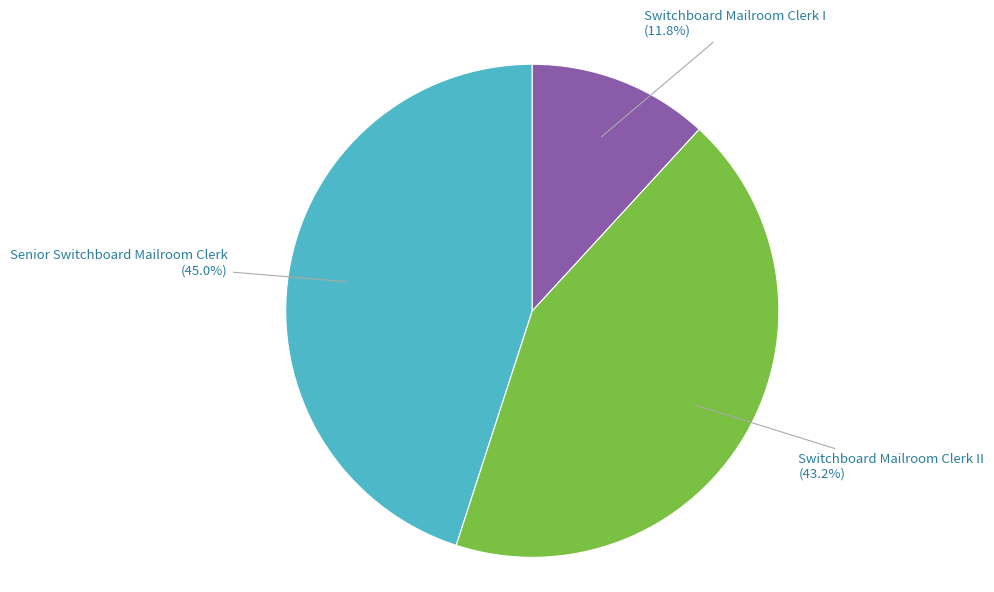

Is there any slice that represents more than half of the pie?

No